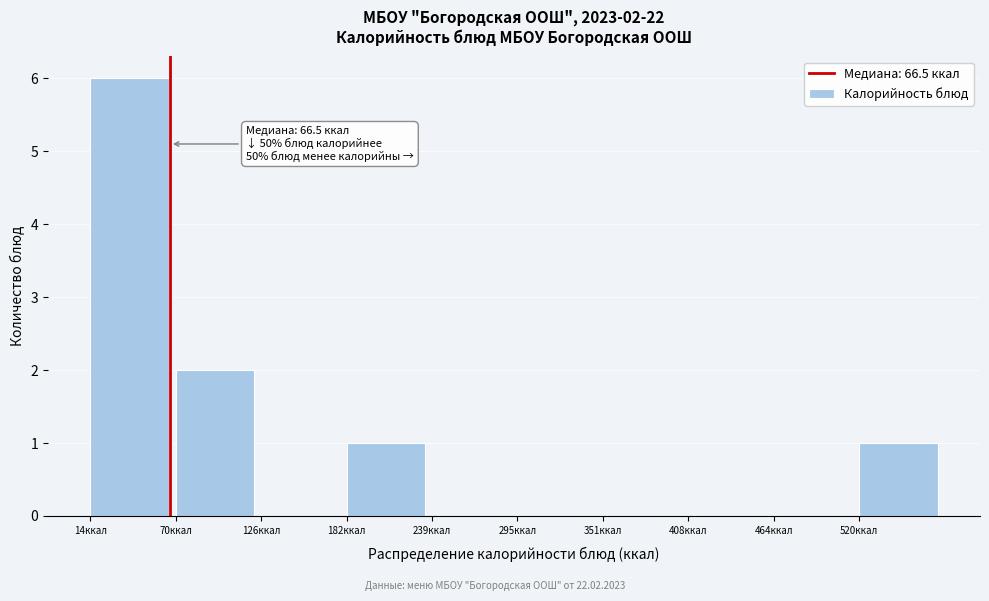

Over which range of the x-axis is the bar tallest?

10 to 70